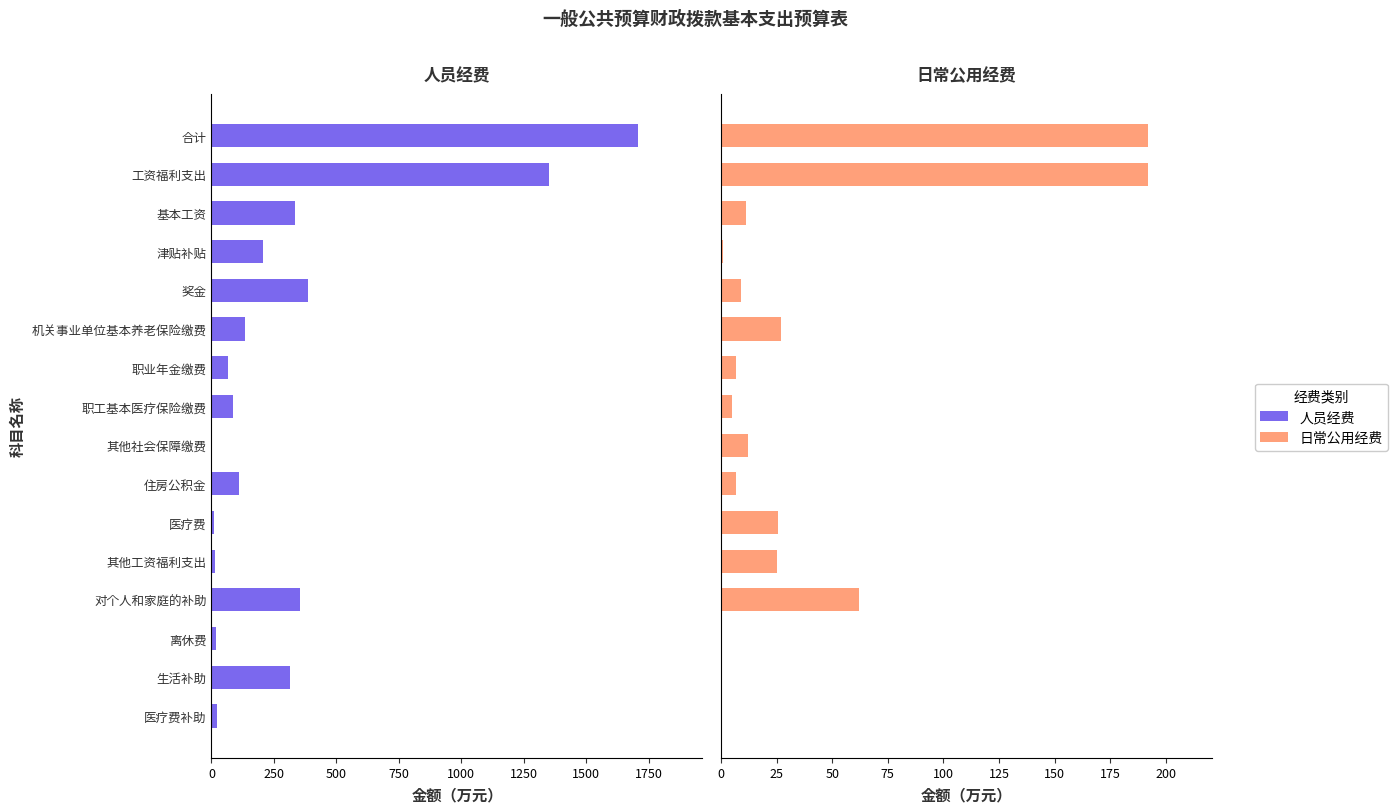

Rank the series by their maximum value, from lowest to highest.

日常公用经费, 人员经费